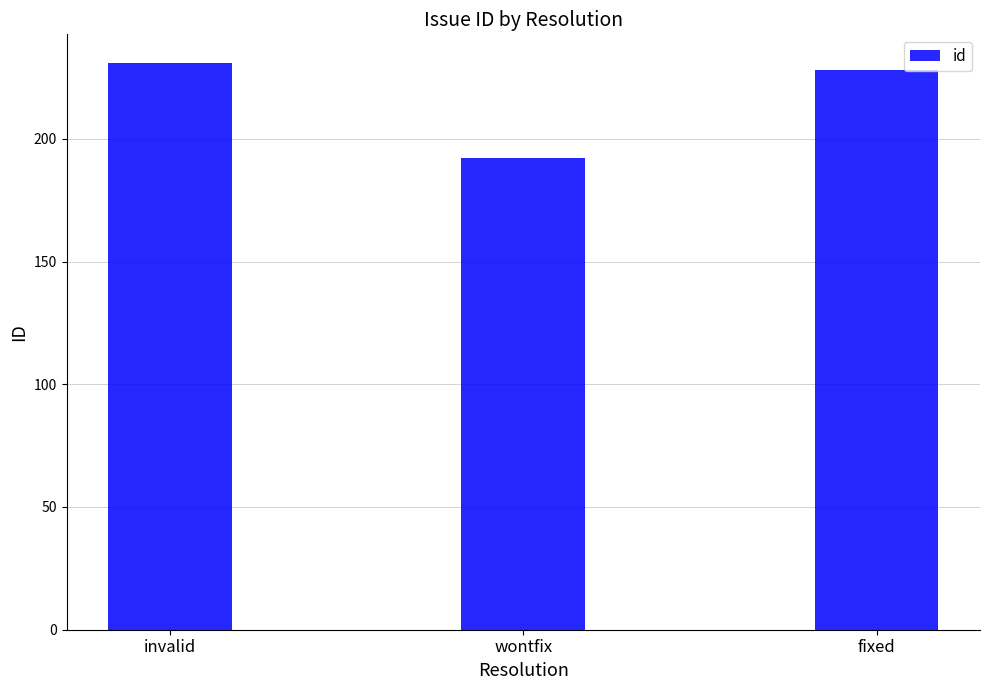

Is it true that the value at wontfix is 277?

False